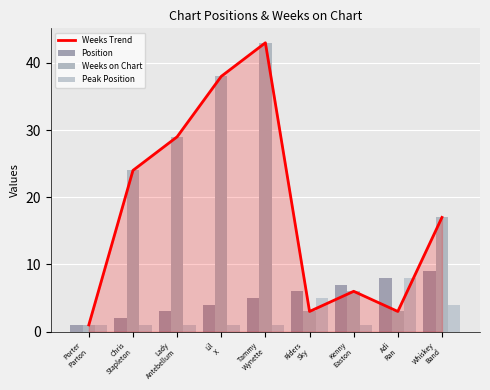

List the series in order of their peak value, lowest first.

Peak Position, Position, Weeks Trend, Weeks on Chart